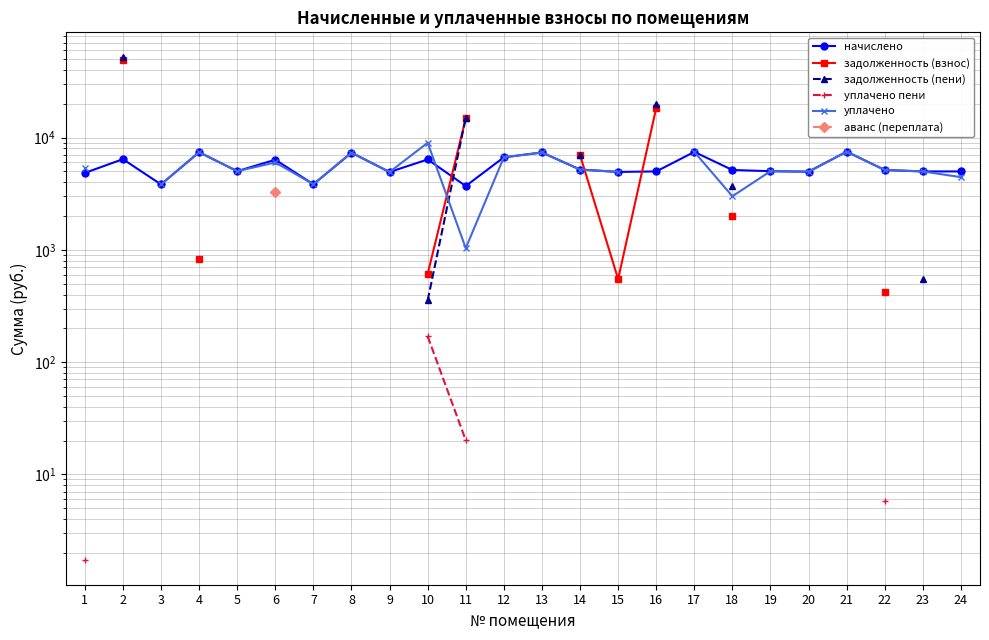

True or false: уплачено пени has more than 1 interior local peaks.

False